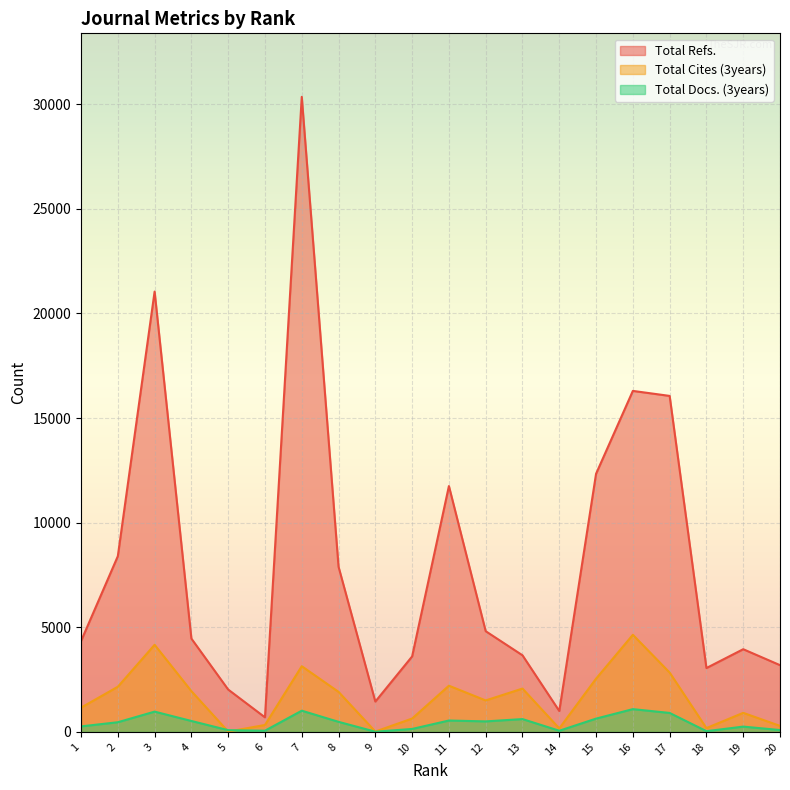

True or false: Total Cites (3years) and Total Refs. cross at least once.

False